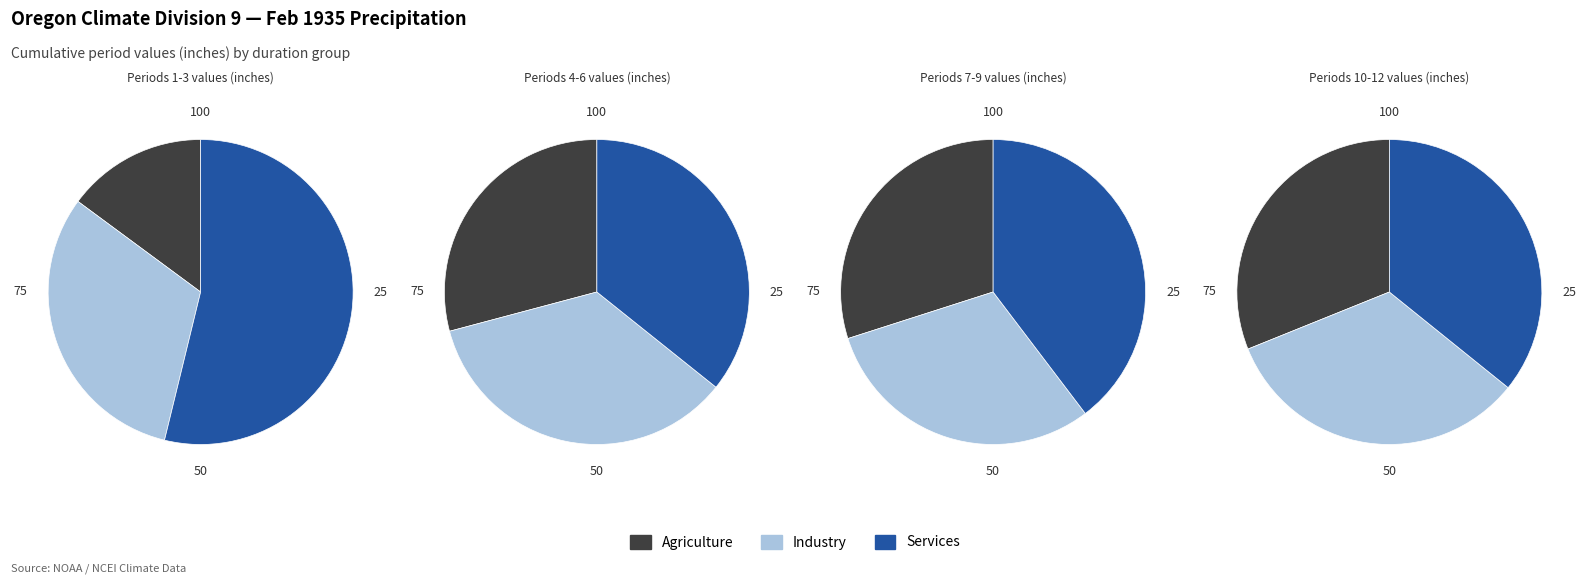

Which series has the widest spread of values?

Services